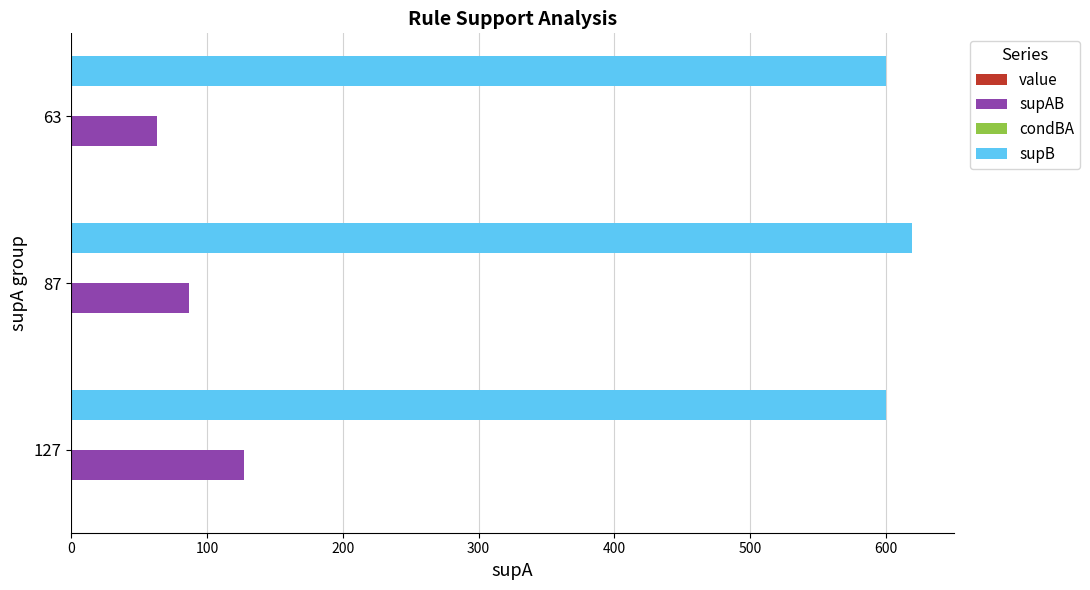

Which series has the largest total across all categories?

supB